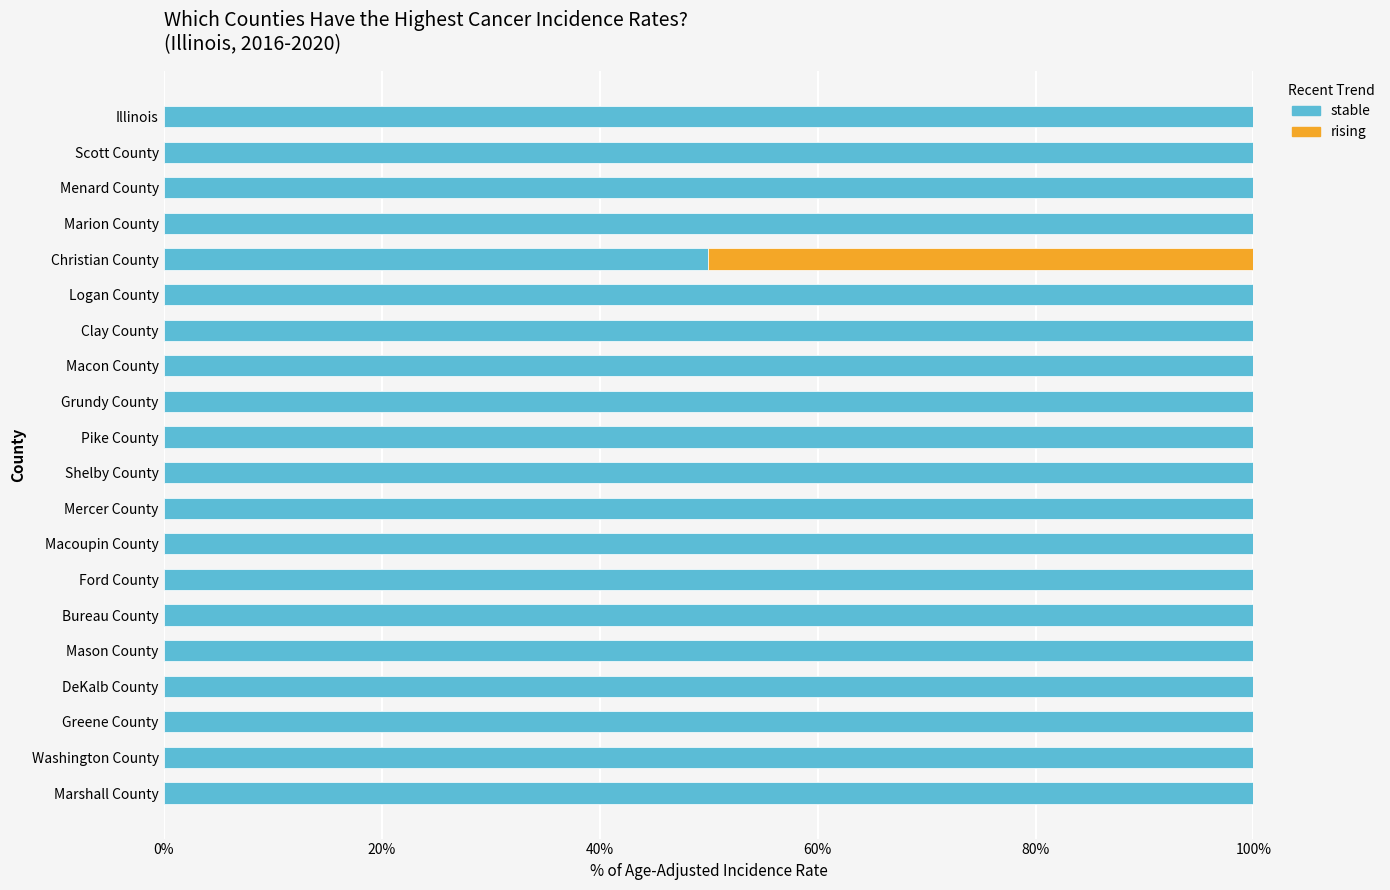

What is the highest value of the stable series?

100.0